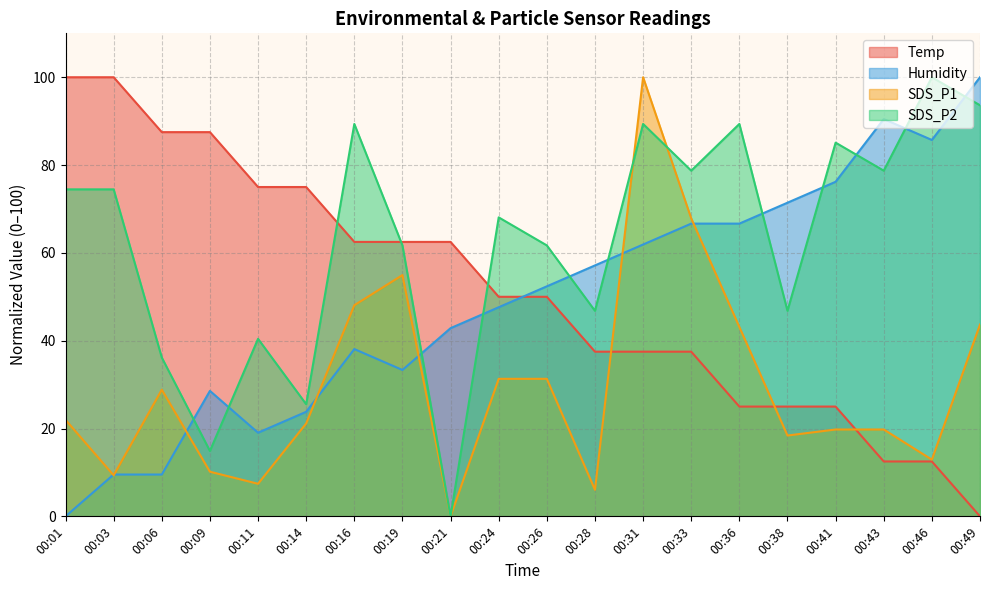

Which series changed the most between 00:06 and 00:26?

Humidity